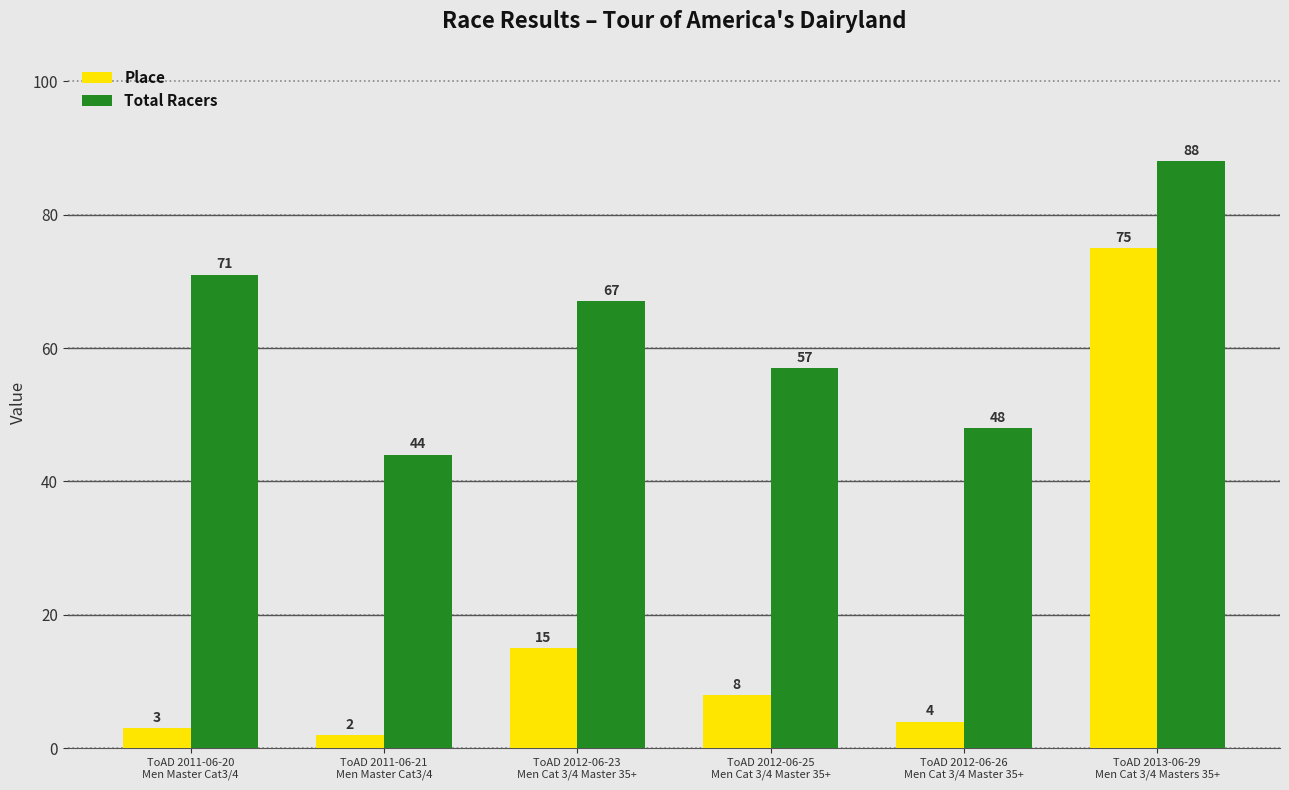

Reading left to right, what are all the values shown in this chart?

Place: ToAD 2011-06-20
Men Master Cat3/4=3	ToAD 2011-06-21
Men Master Cat3/4=2	ToAD 2012-06-23
Men Cat 3/4 Master 35+=15	ToAD 2012-06-25
Men Cat 3/4 Master 35+=8	ToAD 2012-06-26
Men Cat 3/4 Master 35+=4	ToAD 2013-06-29
Men Cat 3/4 Masters 35+=75
Total Racers: ToAD 2011-06-20
Men Master Cat3/4=71	ToAD 2011-06-21
Men Master Cat3/4=44	ToAD 2012-06-23
Men Cat 3/4 Master 35+=67	ToAD 2012-06-25
Men Cat 3/4 Master 35+=57	ToAD 2012-06-26
Men Cat 3/4 Master 35+=48	ToAD 2013-06-29
Men Cat 3/4 Masters 35+=88